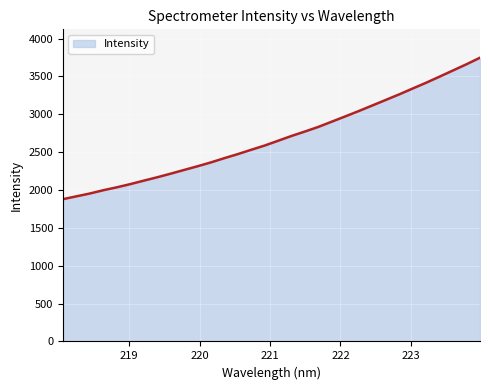

What is the maximum value shown in the chart?

3747.4